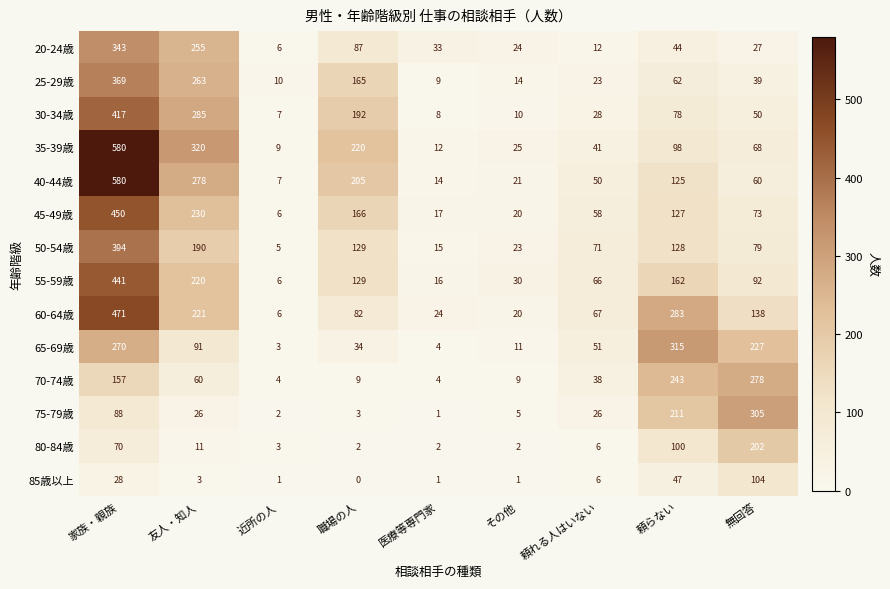

Where is 20-24歳 nearest to the value 174?

友人・知人